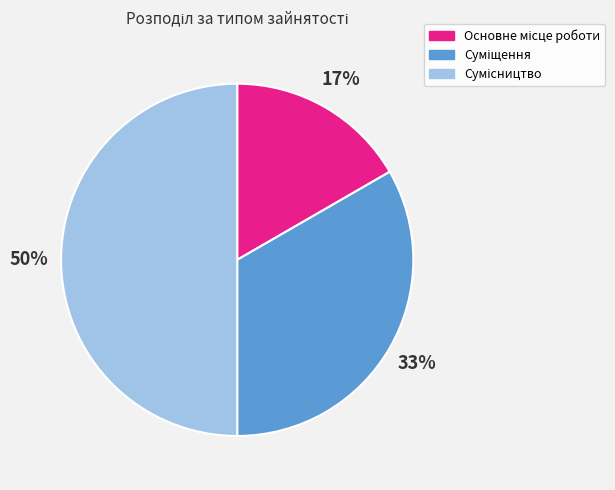

To the nearest percent, what is the difference between the largest and smallest slice percentages?

33%